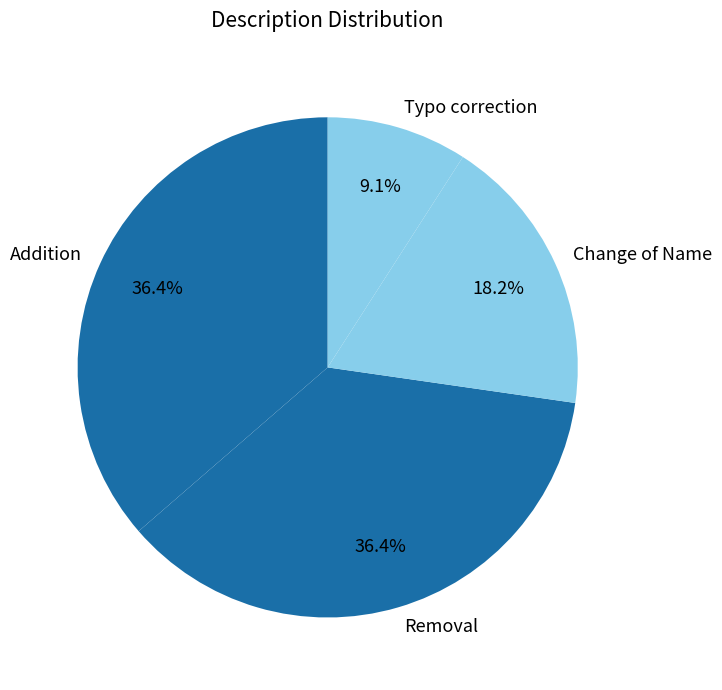

To the nearest percent, what percentage of the pie is Removal?

36%